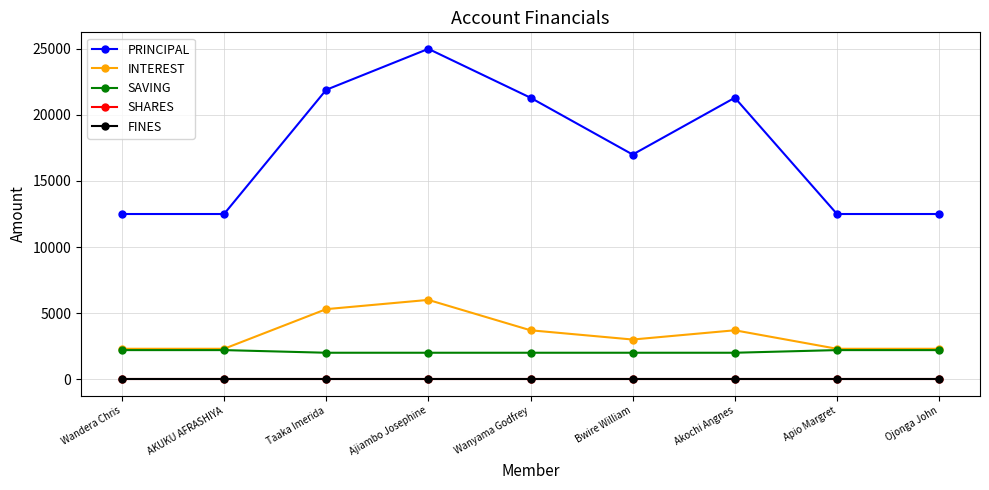

Where is the first local maximum for PRINCIPAL?

Ajiambo Josephine